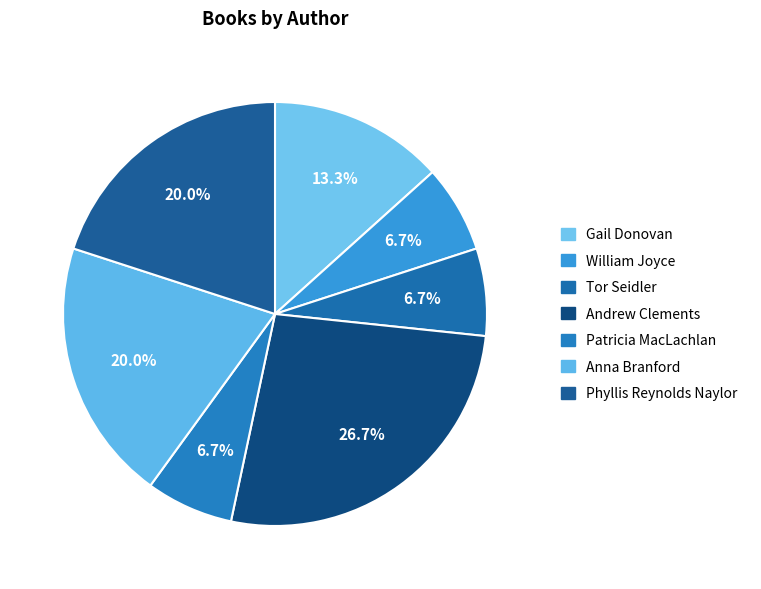

Combined, what portion of the pie is Tor Seidler and Anna Branford?

26.7%